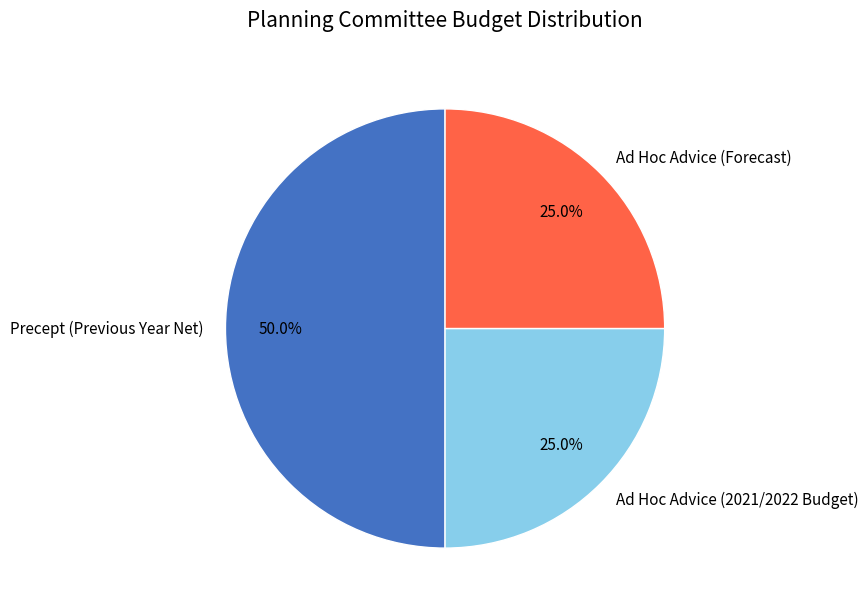

Is it true that Ad Hoc Advice (Forecast) is 25% of the pie?

True